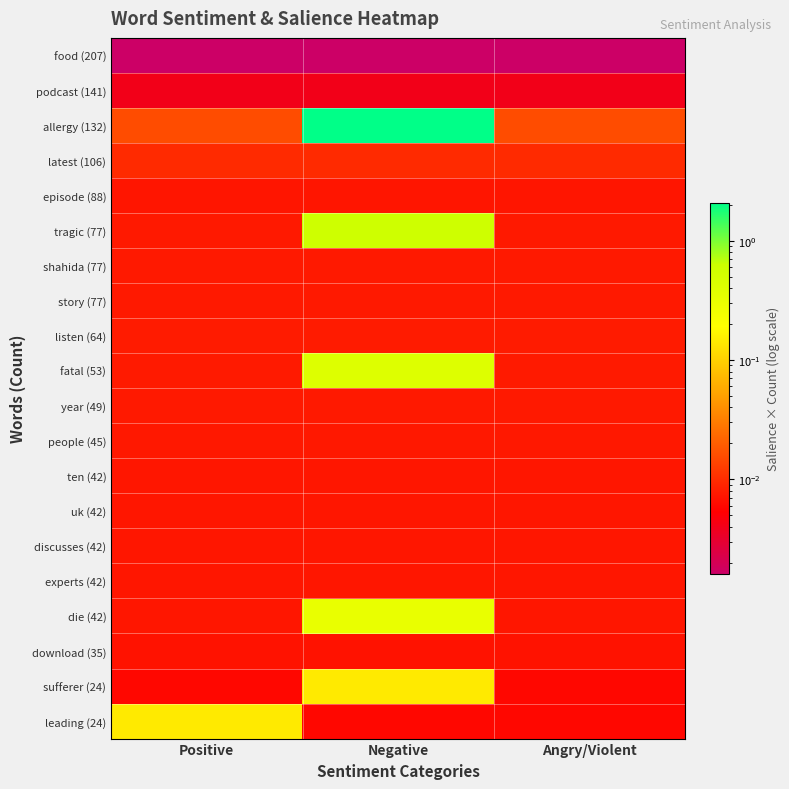

Which series has the largest range (max minus min)?

allergy (132)